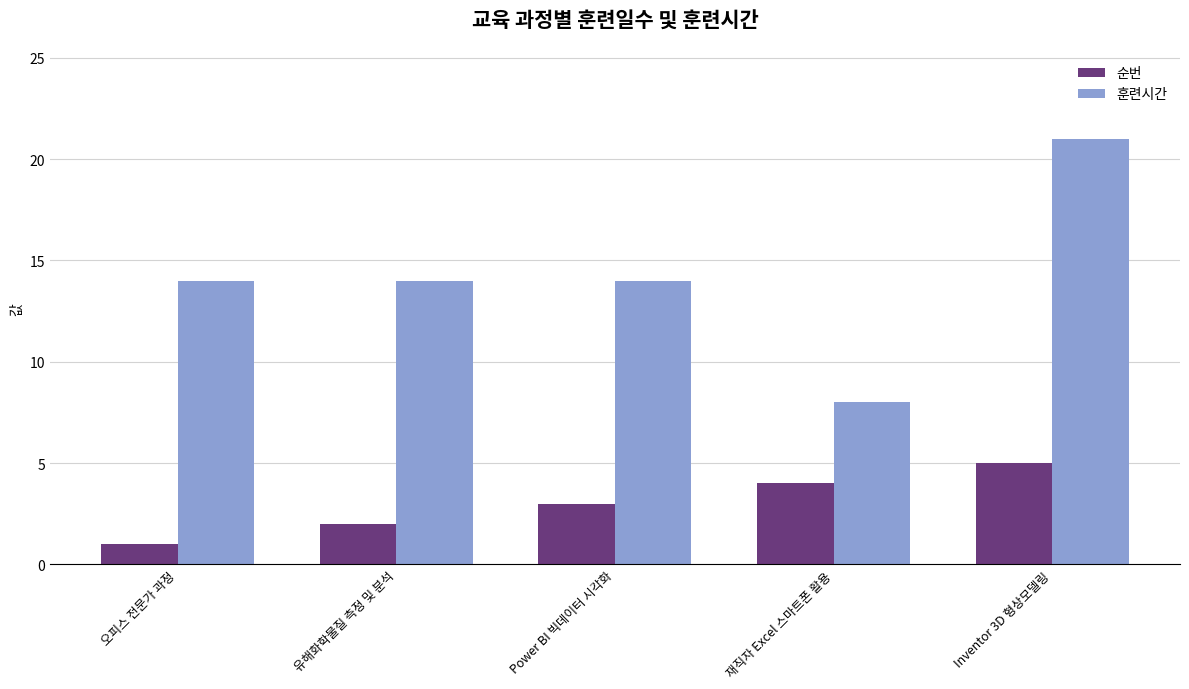

What is the difference between the maximum and minimum values in the 훈련시간 series?

13